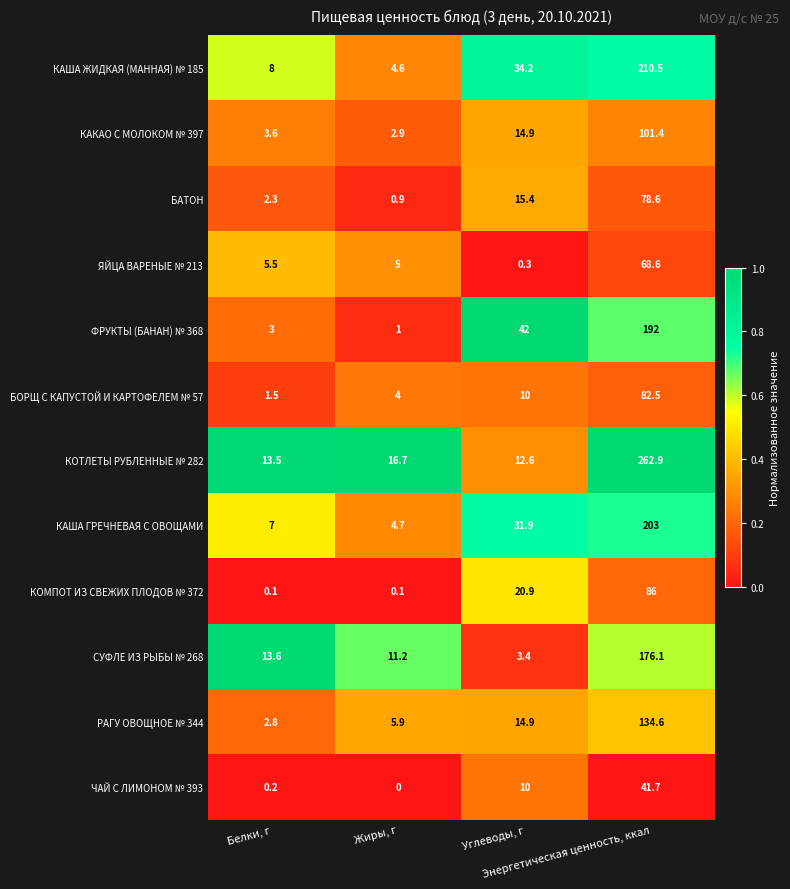

Rank the series by their maximum value, from lowest to highest.

ЧАЙ С ЛИМОНОМ № 393, ЯЙЦА ВАРЕНЫЕ № 213, БАТОН, БОРЩ С КАПУСТОЙ И КАРТОФЕЛЕМ № 57, КОМПОТ ИЗ СВЕЖИХ ПЛОДОВ № 372, КАКАО С МОЛОКОМ № 397, РАГУ ОВОЩНОЕ № 344, СУФЛЕ ИЗ РЫБЫ № 268, ФРУКТЫ (БАНАН) № 368, КАША ГРЕЧНЕВАЯ С ОВОЩАМИ, КАША ЖИДКАЯ (МАННАЯ) № 185, КОТЛЕТЫ РУБЛЕННЫЕ № 282